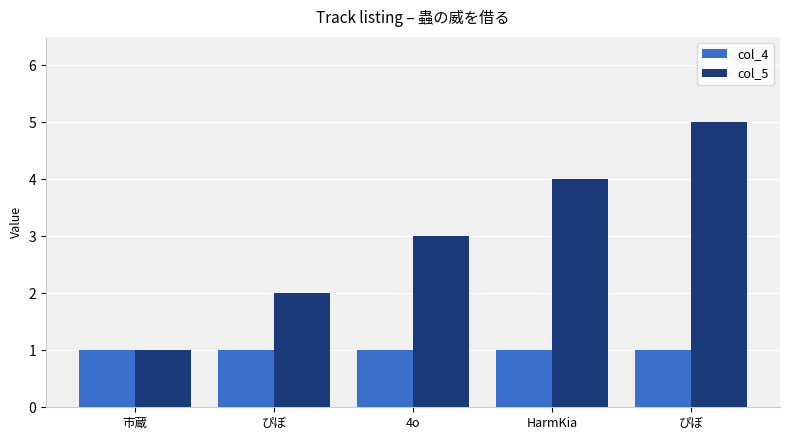

Which series has the widest spread of values?

col_5